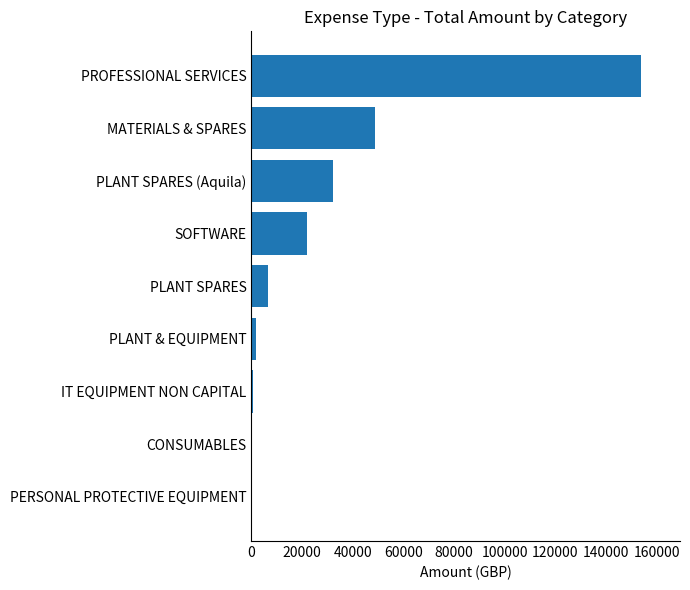

What is the average value?

29554.1